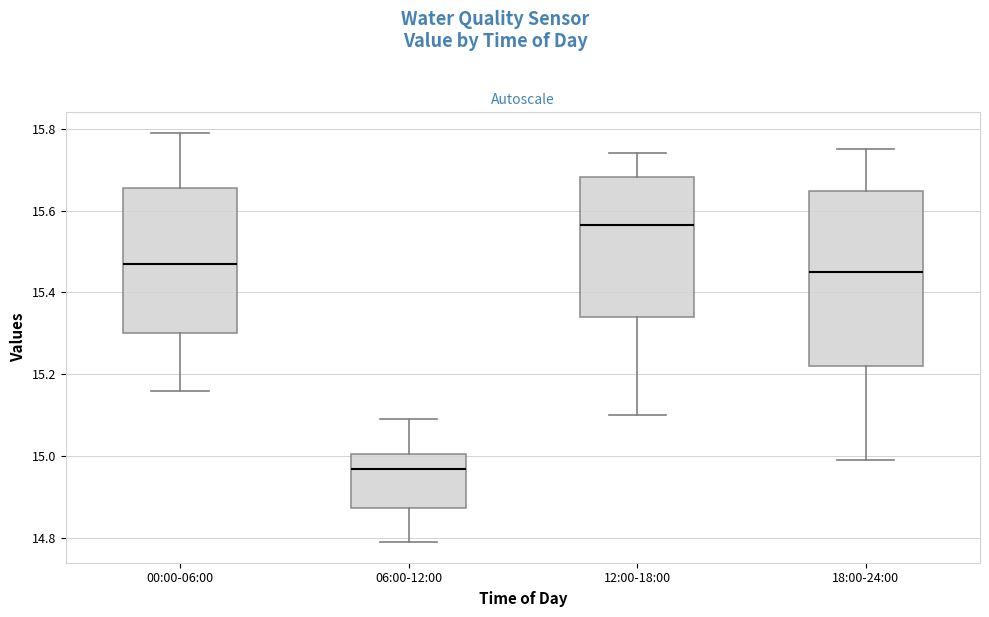

Which box is the tallest, from its lower edge to its upper edge?

18:00-24:00